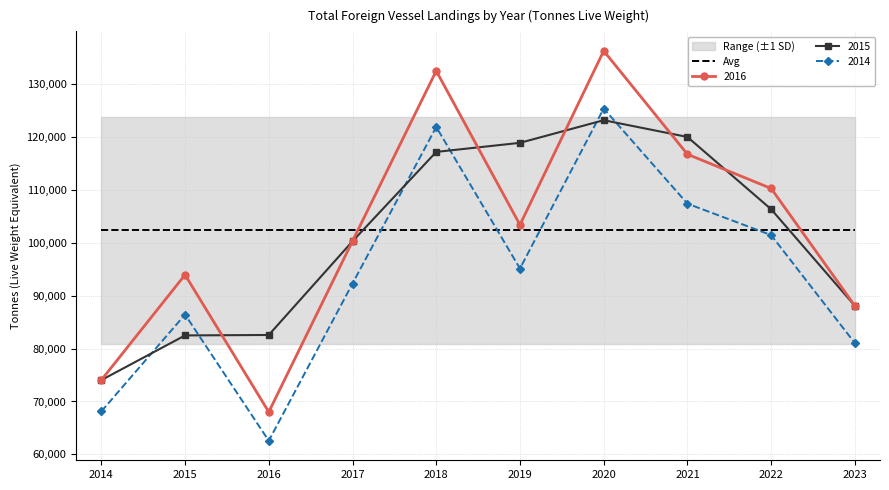

List the labels in order of 2016 value, largest first.

2020, 2018, 2021, 2022, 2019, 2017, 2015, 2023, 2014, 2016